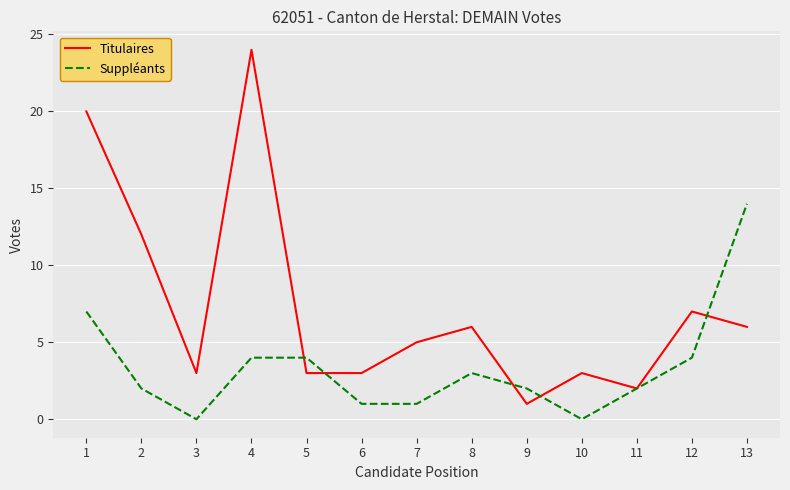

True or false: Suppléants has a value of 8 at 10.

False